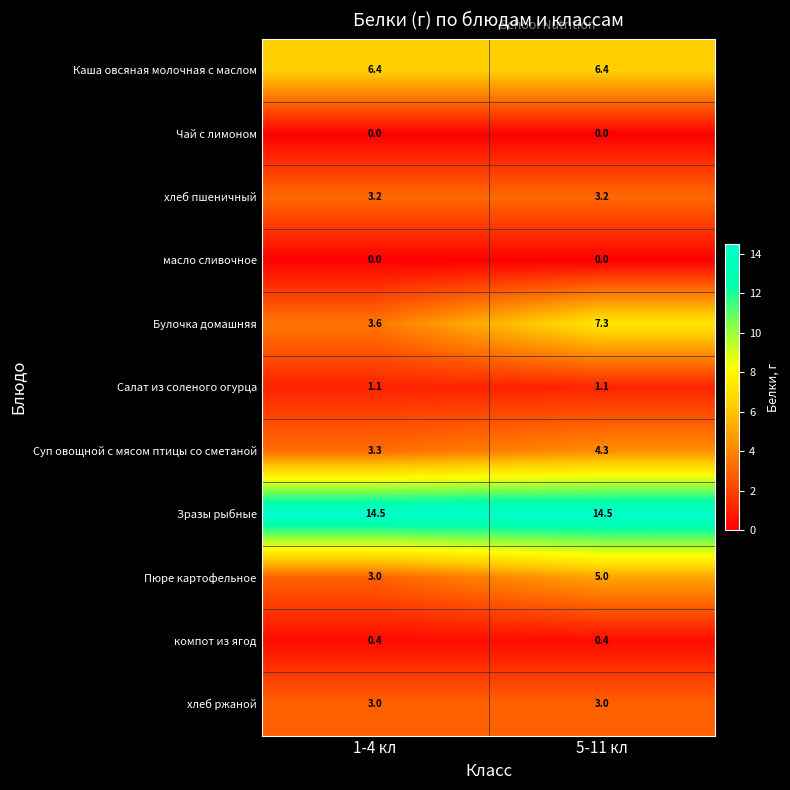

What is the sum of the Каша овсяная молочная с маслом values at 5-11 кл and 1-4 кл?

12.8